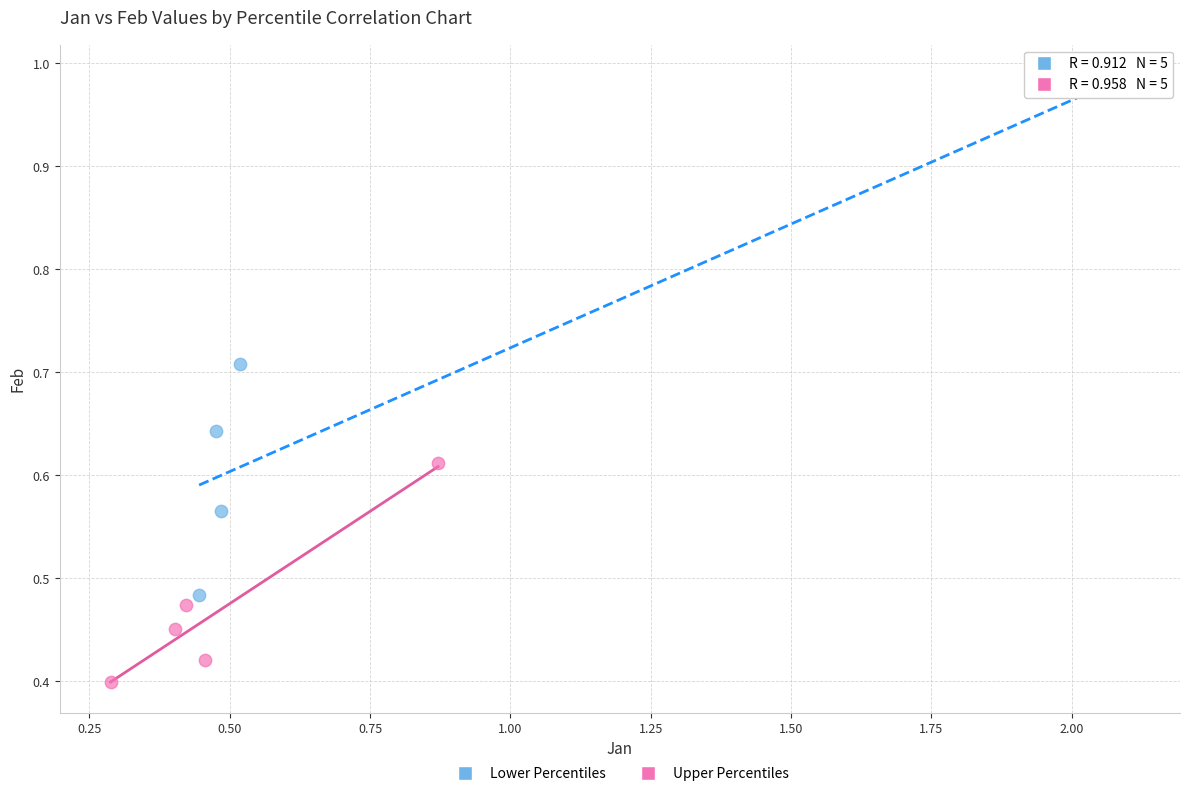

What are all the series names shown in the legend?

Lower Percentiles, Upper Percentiles